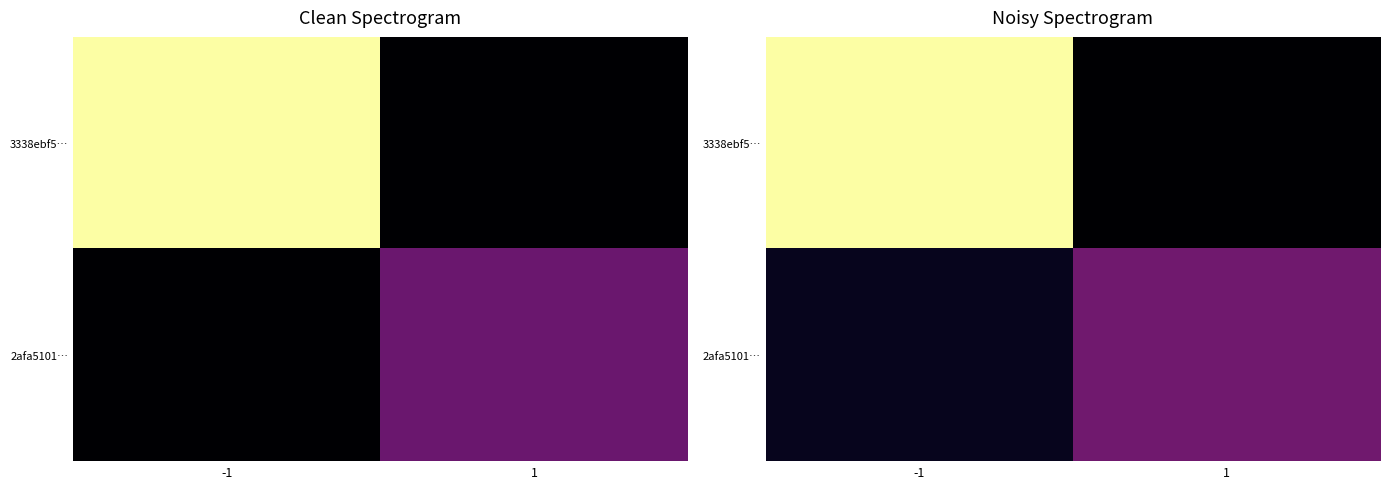

Between -1 and 1, which series saw the biggest shift?

3338ebf5…